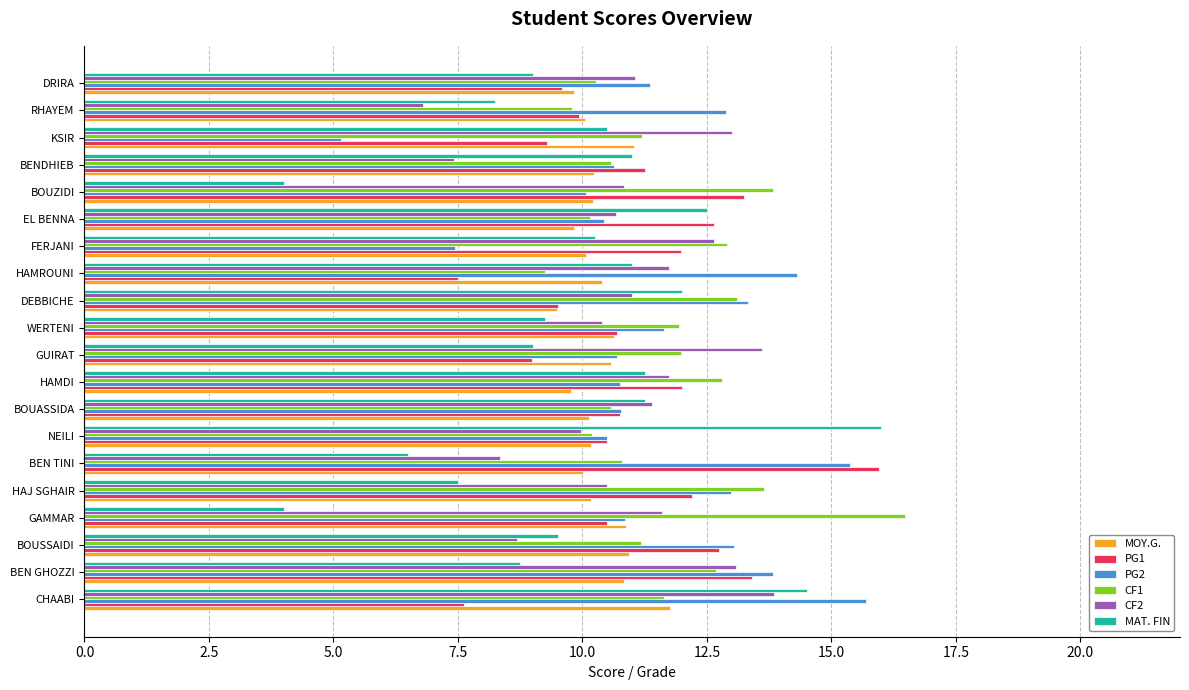

Is it true that PG2 equals 16.8 at HAMDI?

False